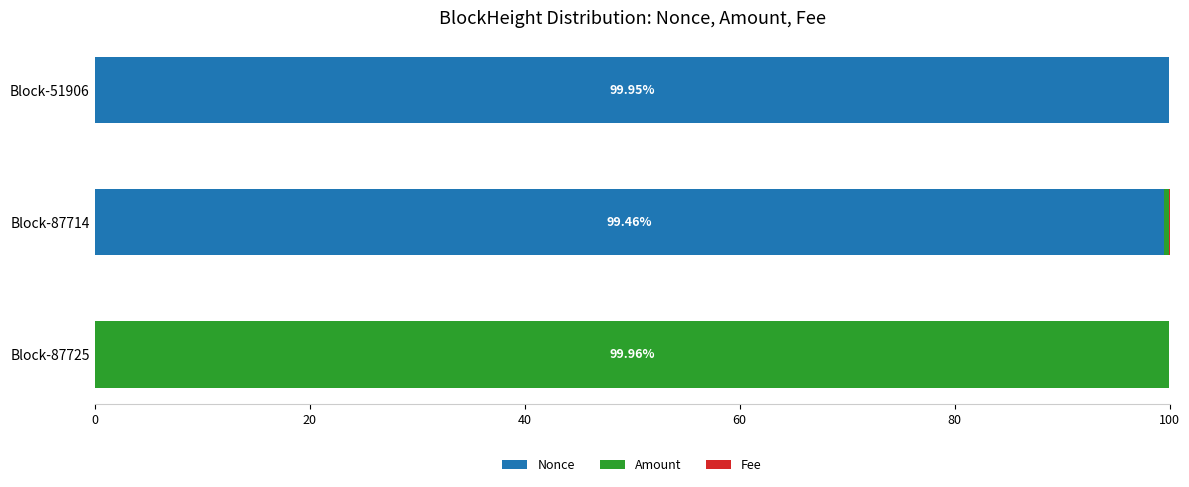

What is the sum of all Nonce values?

199.4